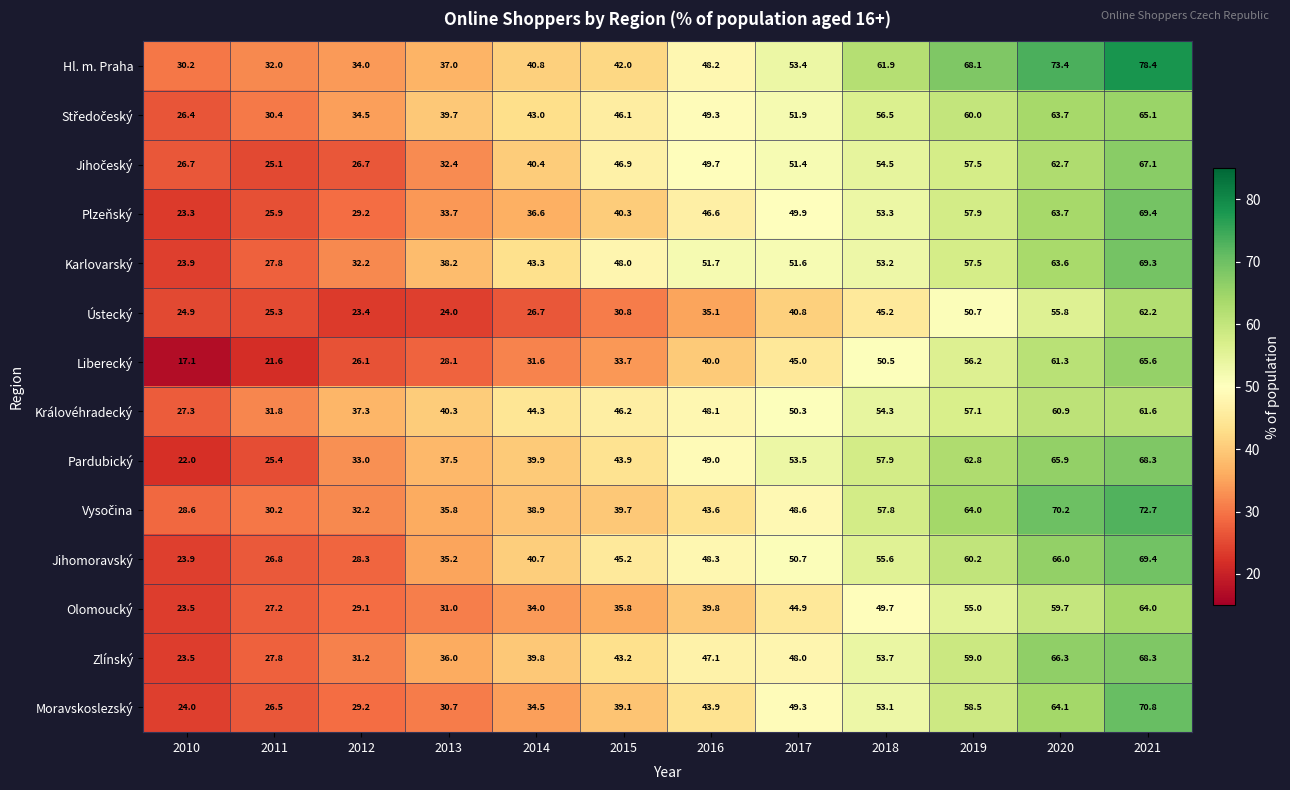

Which label corresponds to the smallest value in the chart?

2010